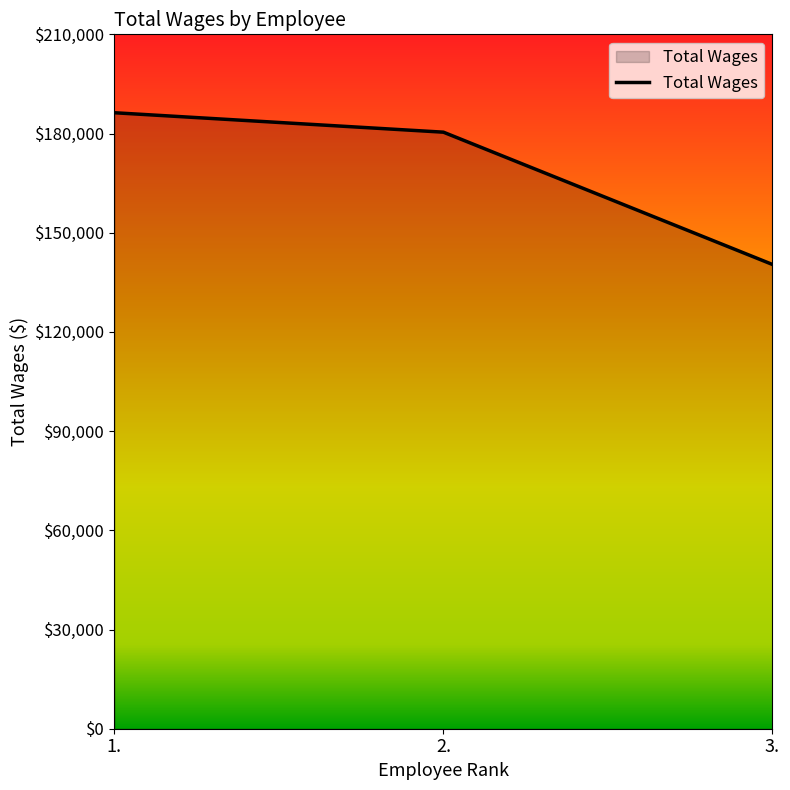

How many lines are shown in the chart?

1